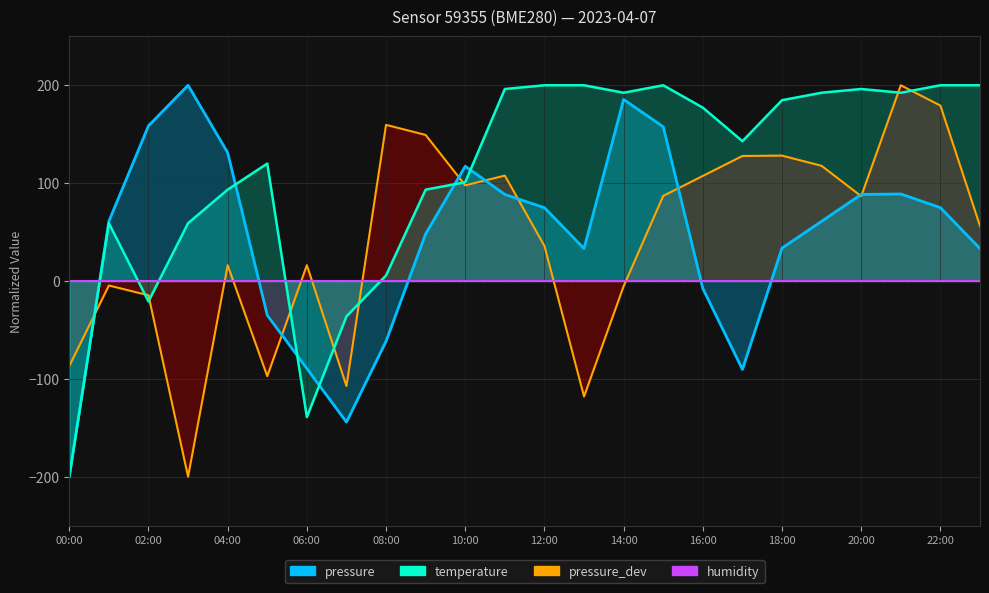

Is the value of humidity_line at 00:00 greater than the value of pressure_line at 02:00?

No